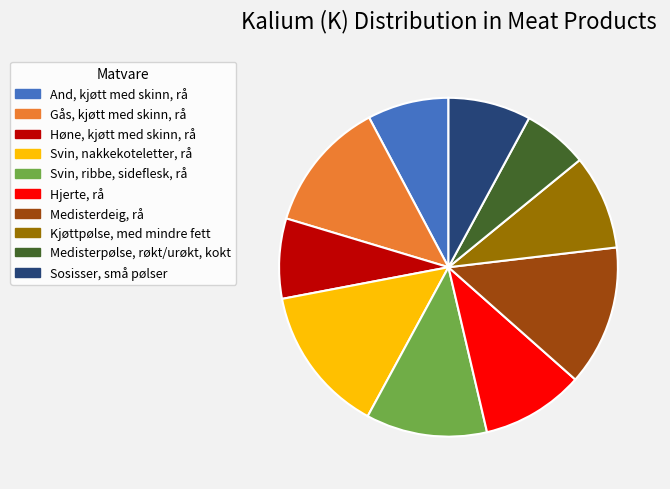

Which category has the smallest portion of the pie?

Medisterpølse, røkt/urøkt, kokt